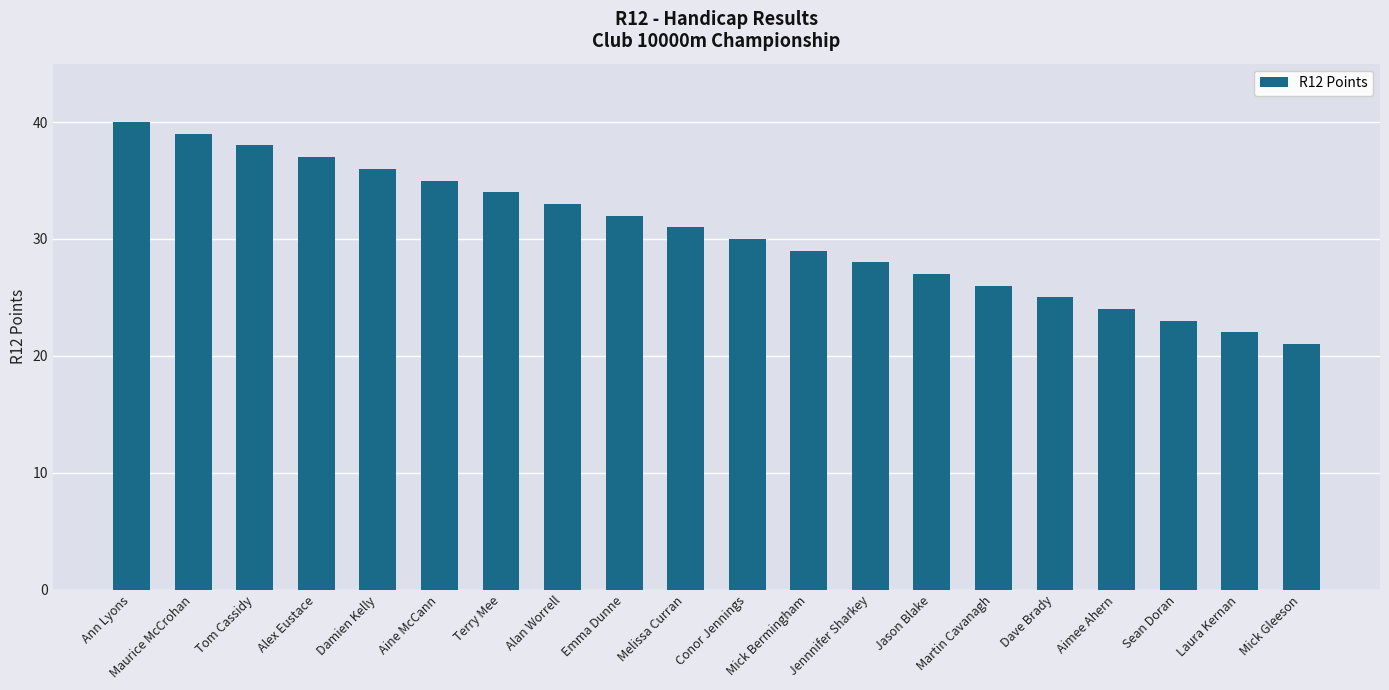

Reading left to right, list all the values displayed in this chart.

Ann Lyons=40	Maurice McCrohan=39	Tom Cassidy=38	Alex Eustace=37	Damien Kelly=36	Aine McCann=35	Terry Mee=34	Alan Worrell=33	Emma Dunne=32	Melissa Curran=31	Conor Jennings=30	Mick Bermingham=29	Jennnifer Sharkey=28	Jason Blake=27	Martin Cavanagh=26	Dave Brady=25	Aimee Ahern=24	Sean Doran=23	Laura Kernan=22	Mick Gleeson=21